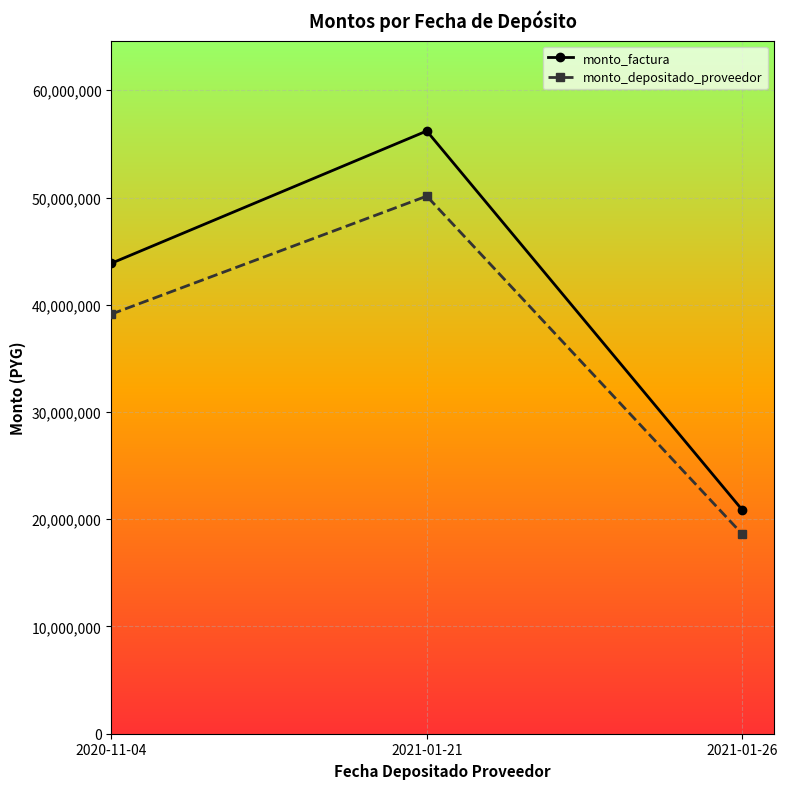

Does the chart display data point markers on the line(s)?

Yes